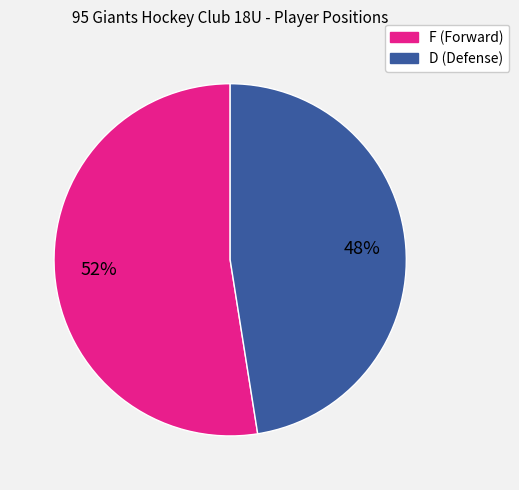

Do D and F together represent more than half of the pie?

Yes